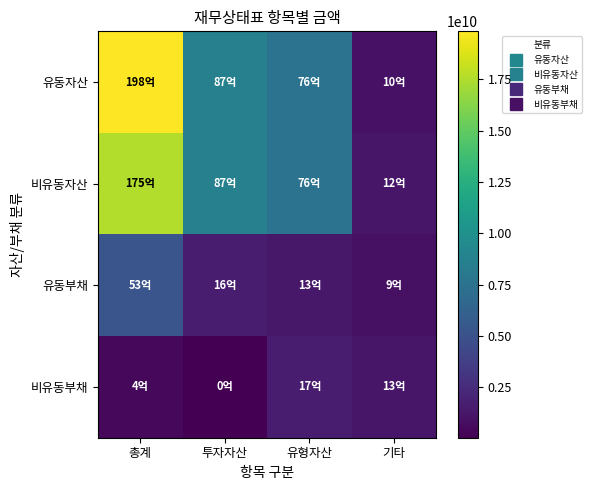

At which category is the sum across all series the highest?

총계